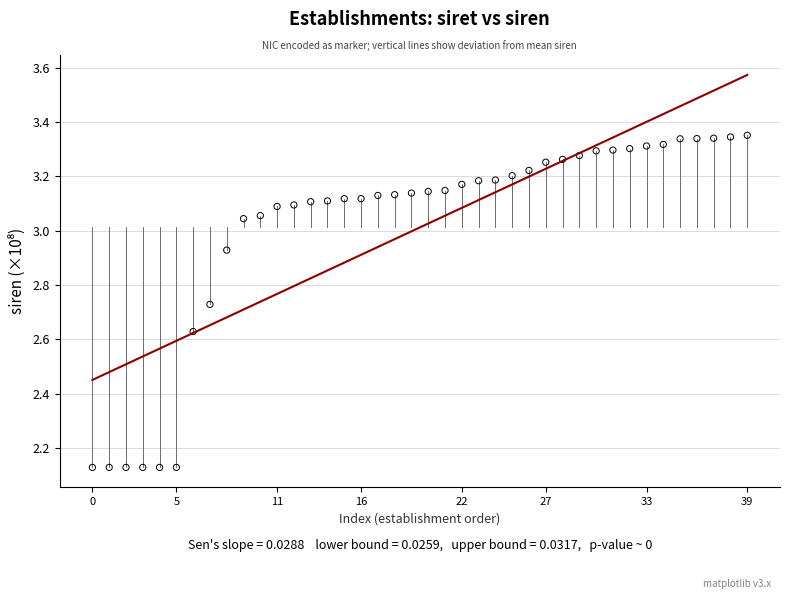

What is the range of Y values (max minus min)?

1.2